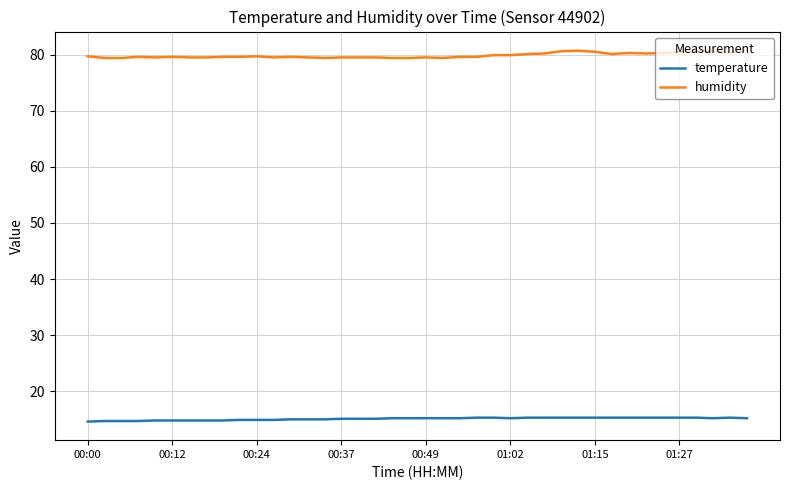

What is the smallest value displayed?

14.6